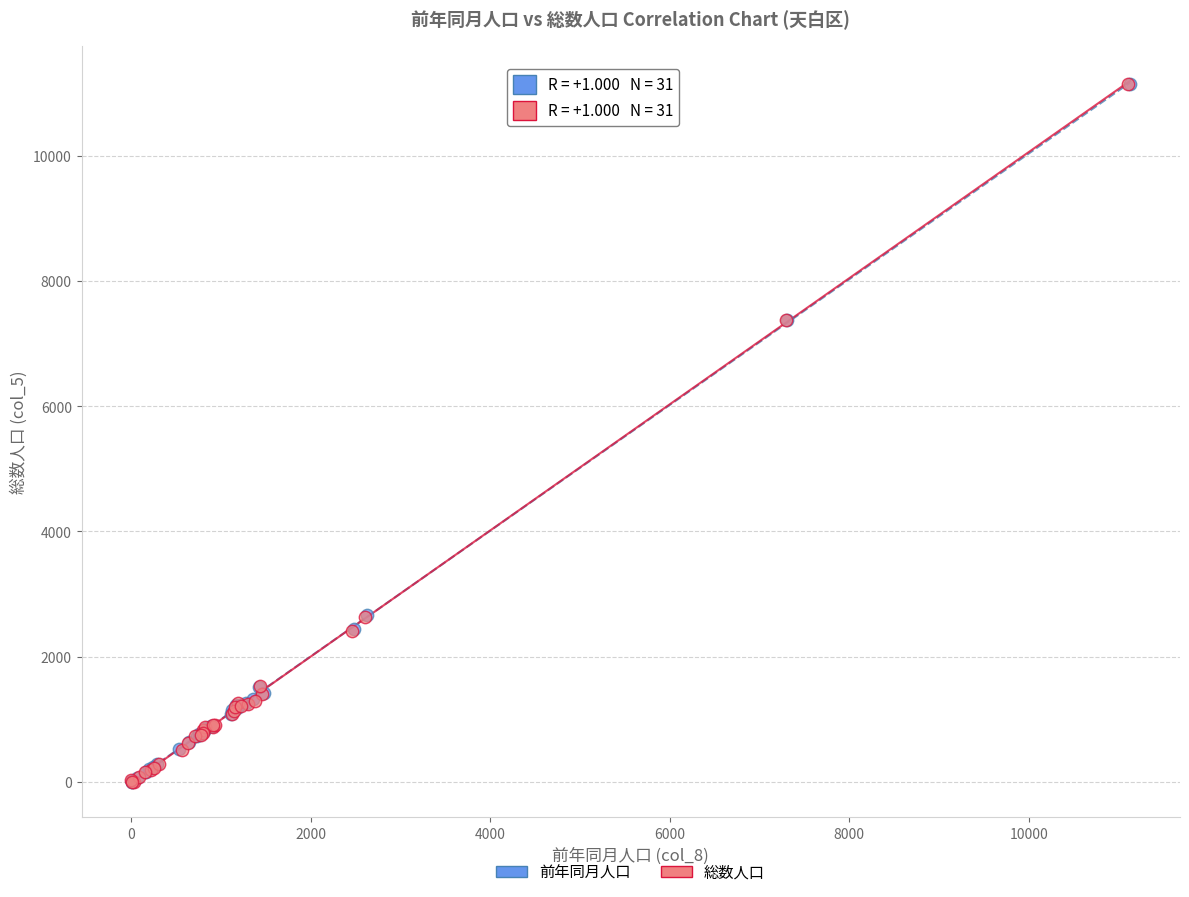

What are all the series names shown in the legend?

前年同月人口, 総数人口